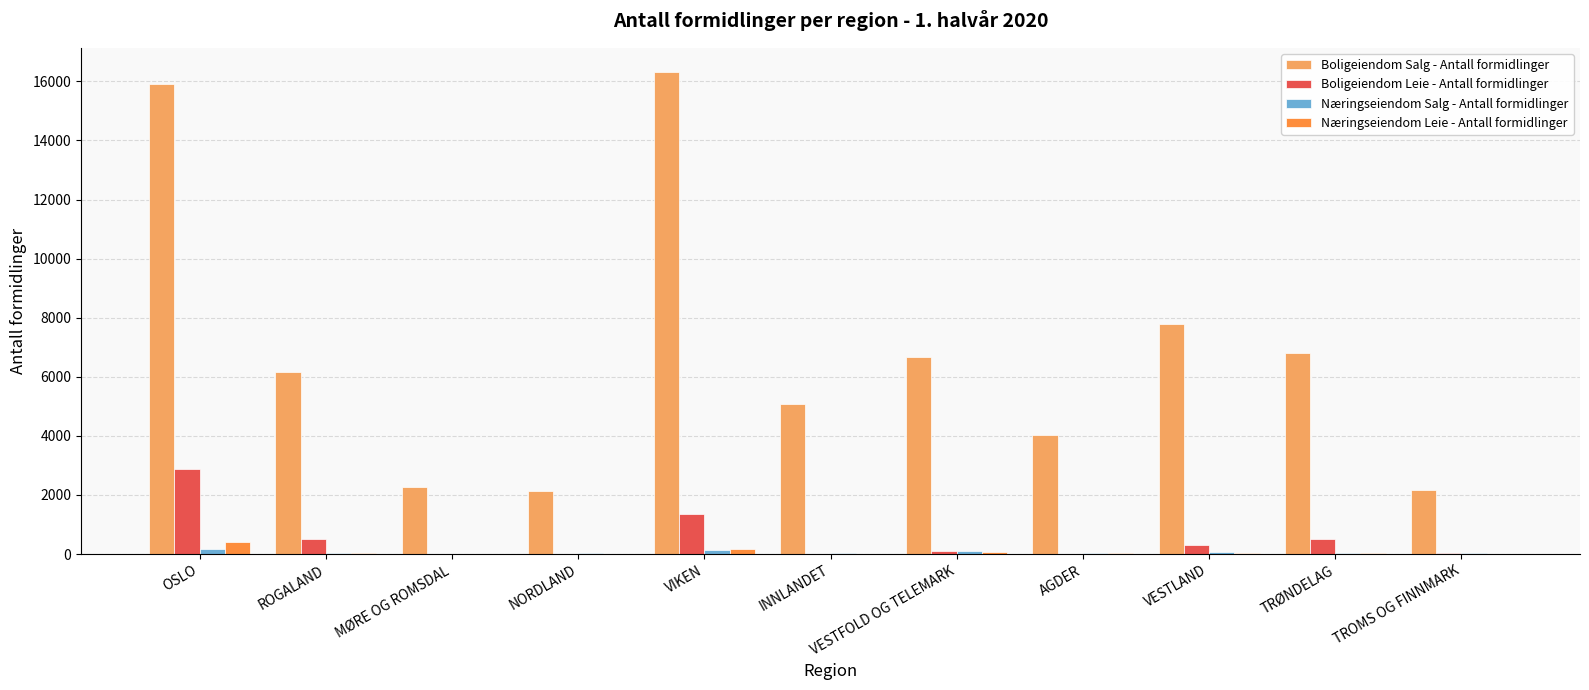

Where is Boligeiendom Salg - Antall formidlinger nearest to the value 9231?

VESTLAND